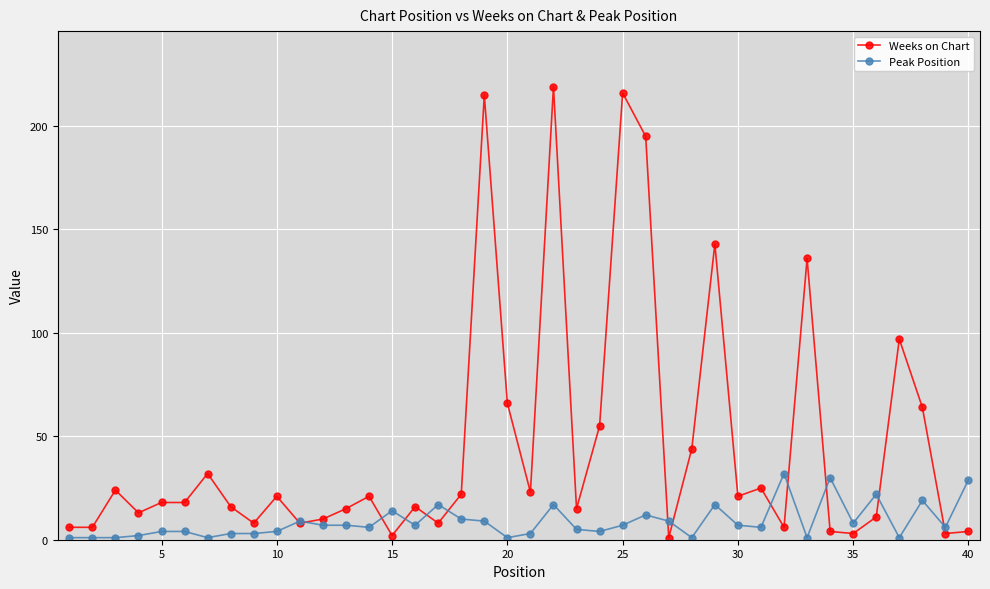

Reading right to left, extract all data points from this chart.

Weeks on Chart: 4	3	64	97	11	3	4	136	6	25	21	143	44	1	195	216	55	15	219	23	66	215	22	8	16	2	21	15	10	8	21	8	16	32	18	18	13	24	6	6
Peak Position: 29	6	19	1	22	8	30	1	32	6	7	17	1	9	12	7	4	5	17	3	1	9	10	17	7	14	6	7	7	9	4	3	3	1	4	4	2	1	1	1